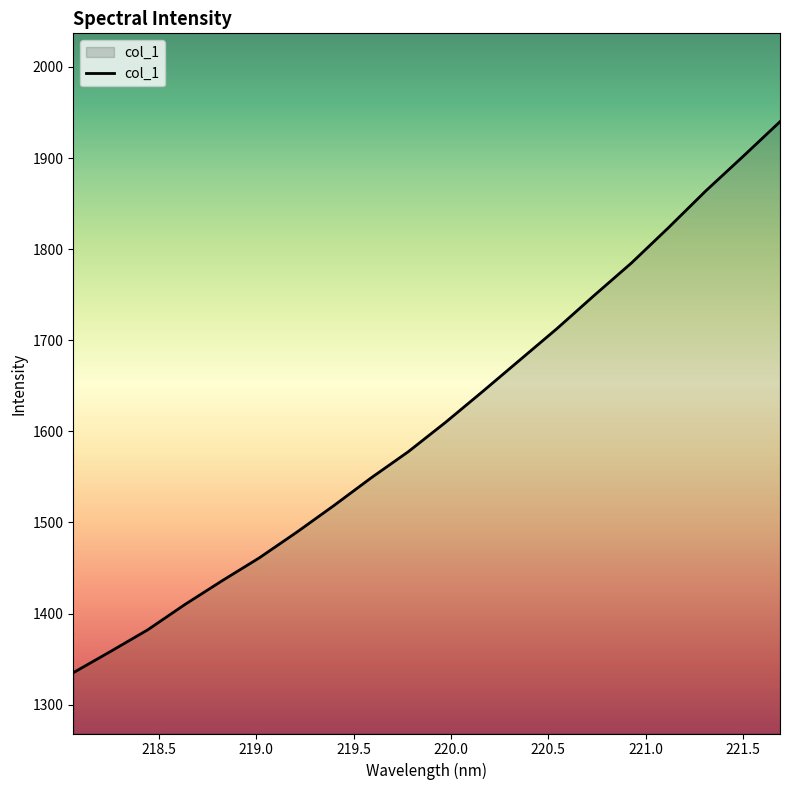

What is the maximum value shown in the chart?

1940.0